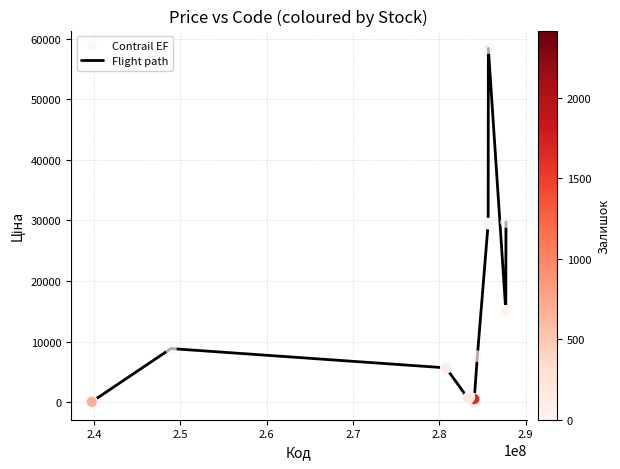

What is the difference between the maximum and minimum values?

58394.5